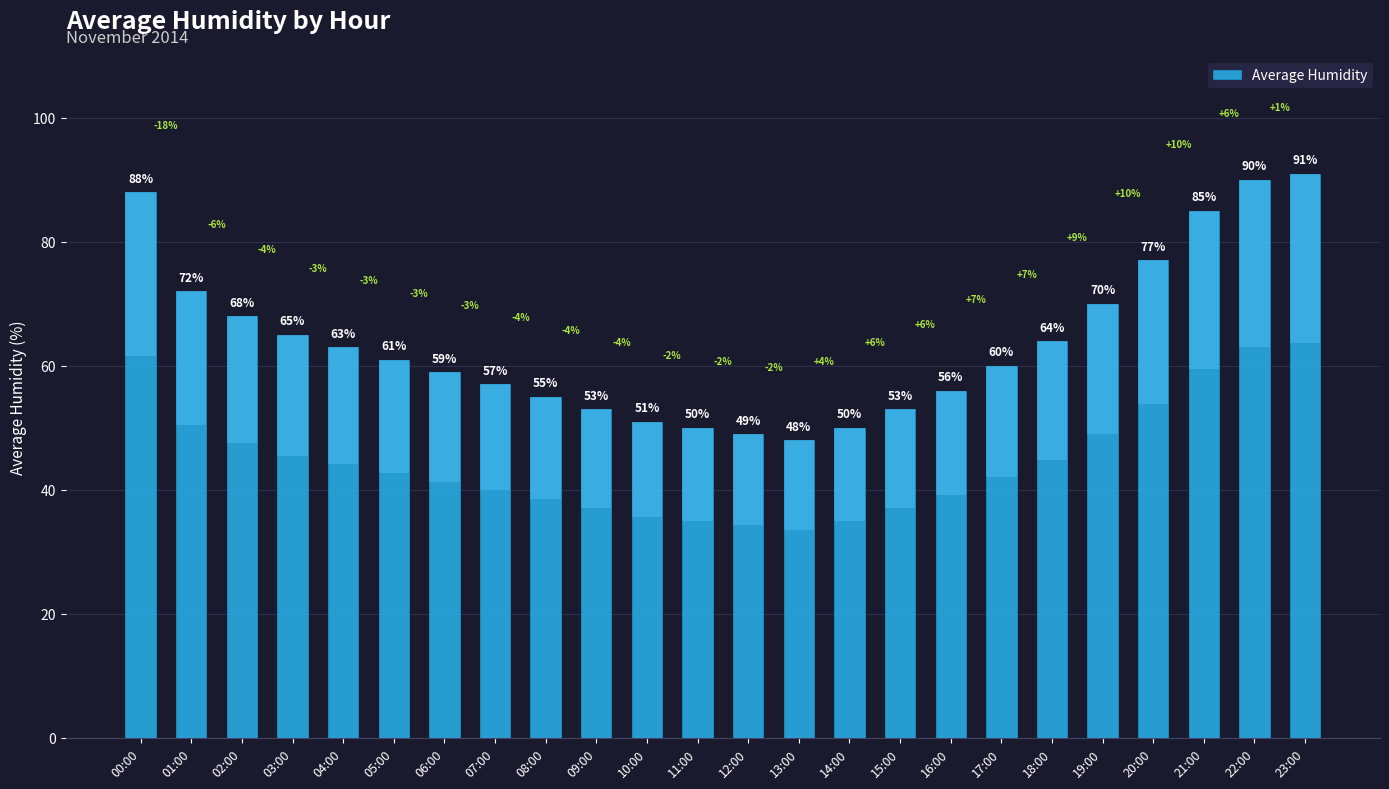

How many bars are there in total?

24